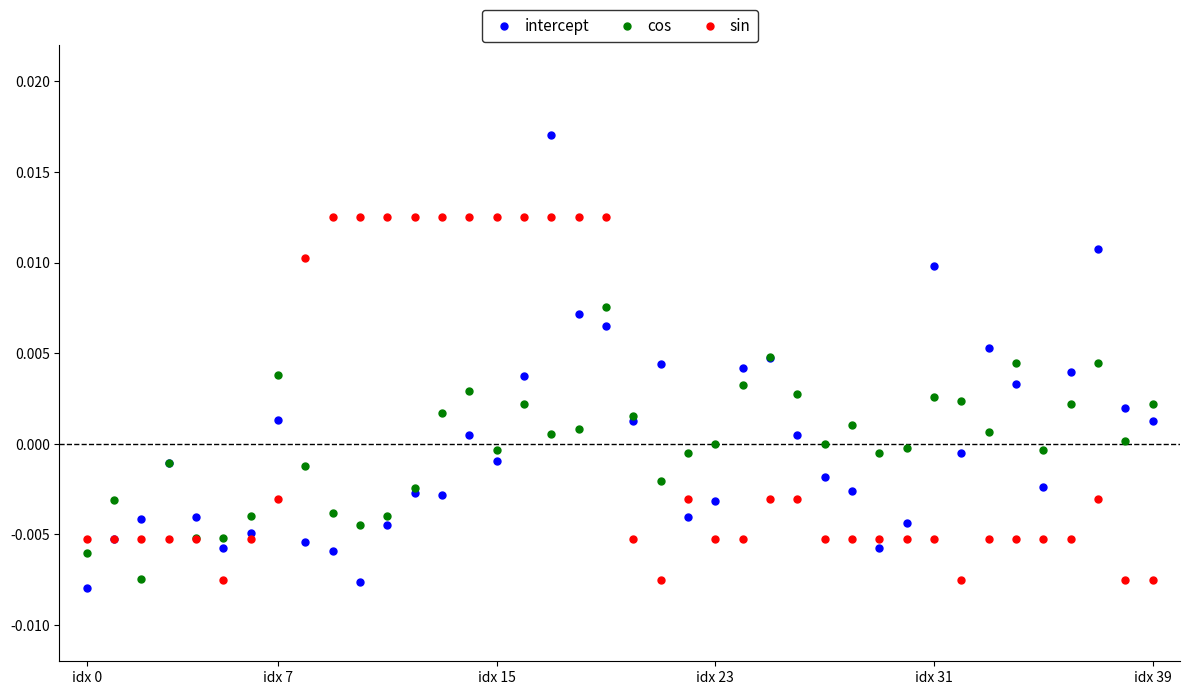

What are all the series names shown in the legend?

intercept, cos, sin